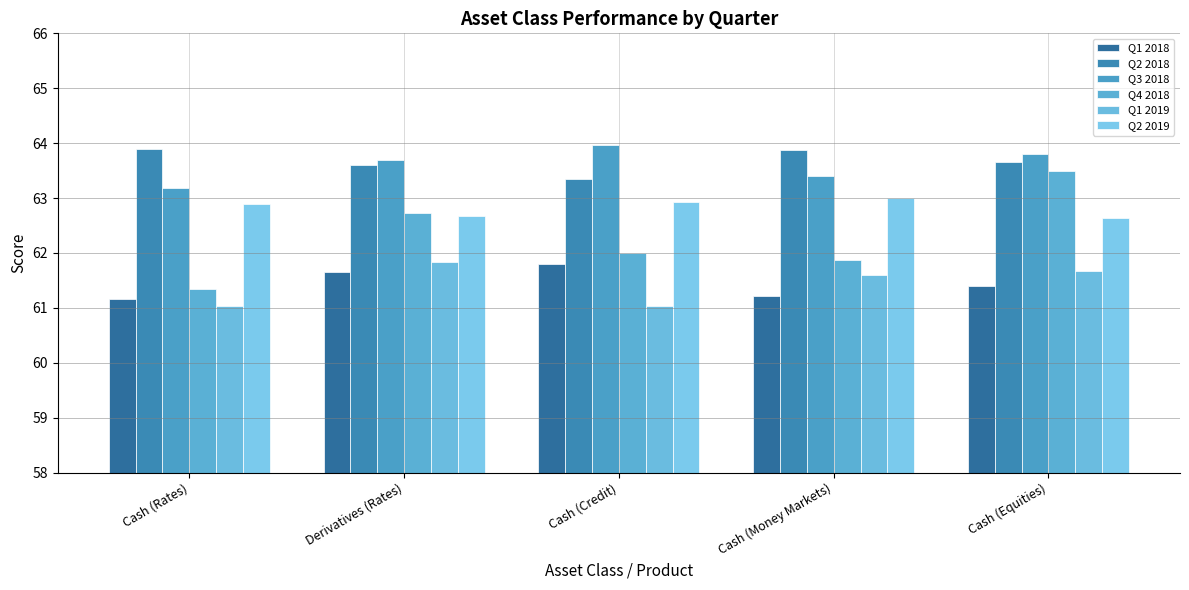

What is the difference between the Q2 2018 values at Cash (Money Markets) and Derivatives (Rates)?

0.3